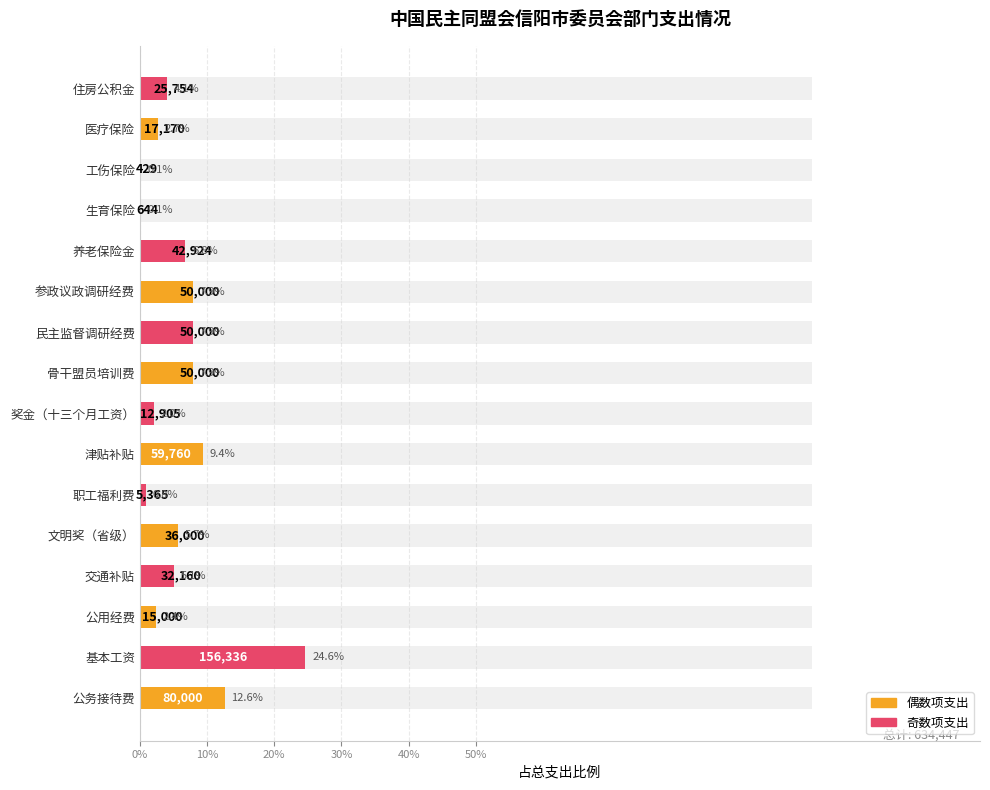

True or false: the data shows 0.0 at 生育保险.

True